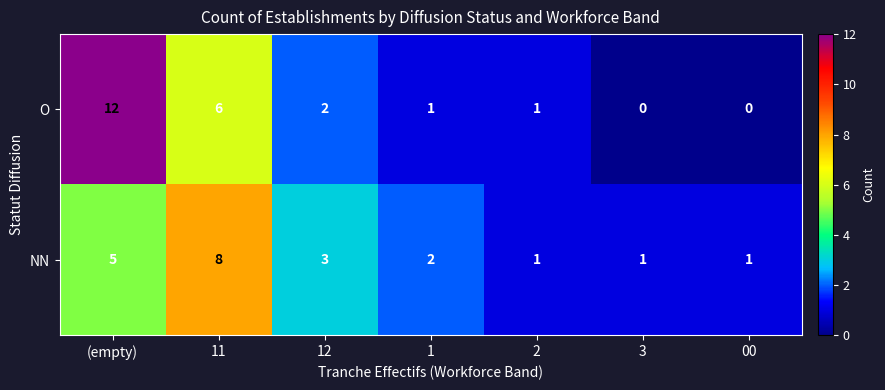

Rank the series by their maximum value, from highest to lowest.

O, NN